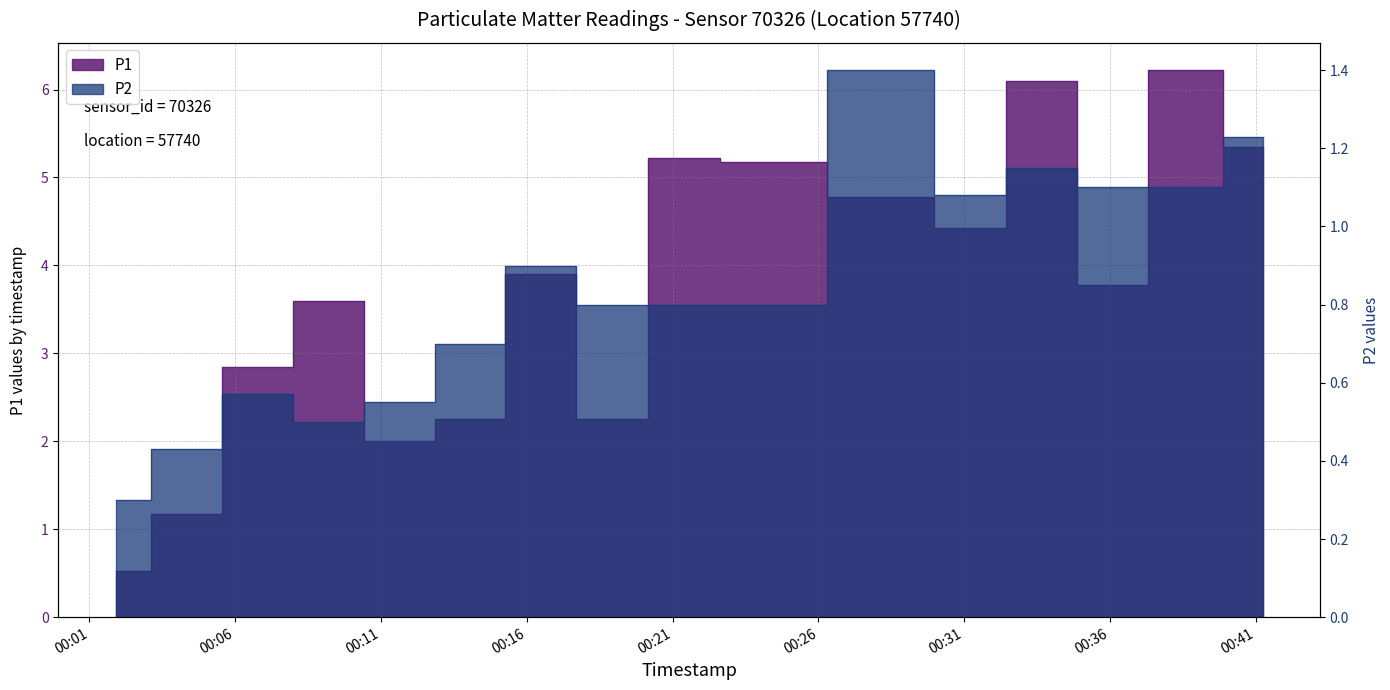

What are all the series names shown in the legend?

P1, P2